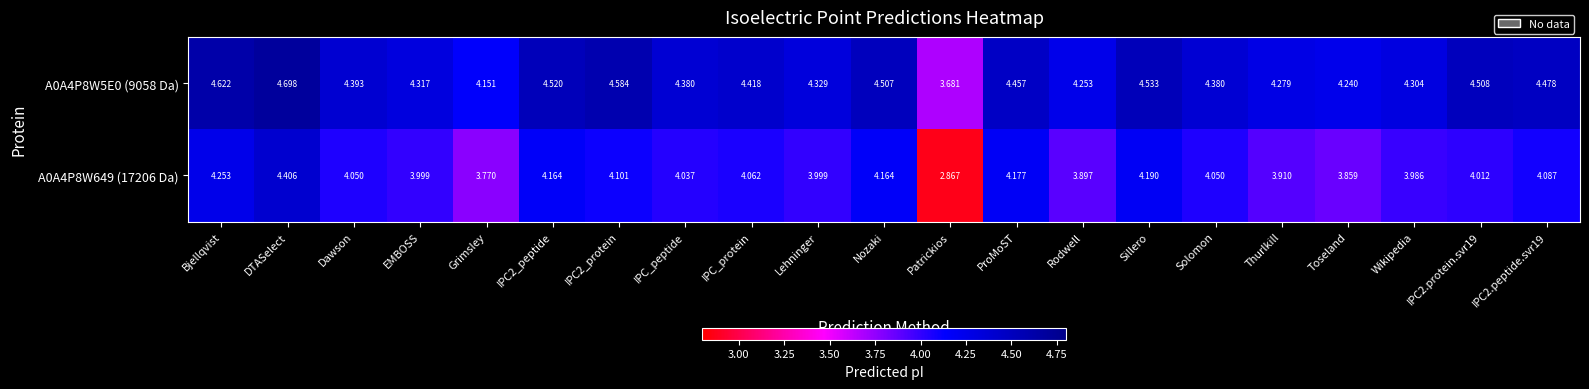

Is the value of A0A4P8W5E0 (9058 Da) at Dawson greater than the value of A0A4P8W649 (17206 Da) at IPC_peptide?

Yes